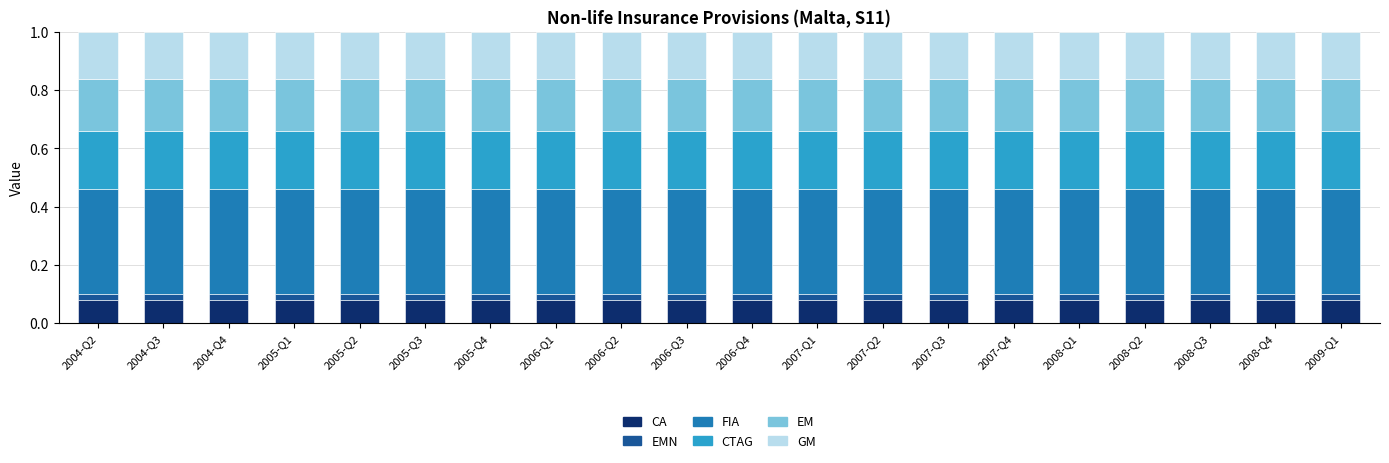

What is the sum of all CA values?

1.6